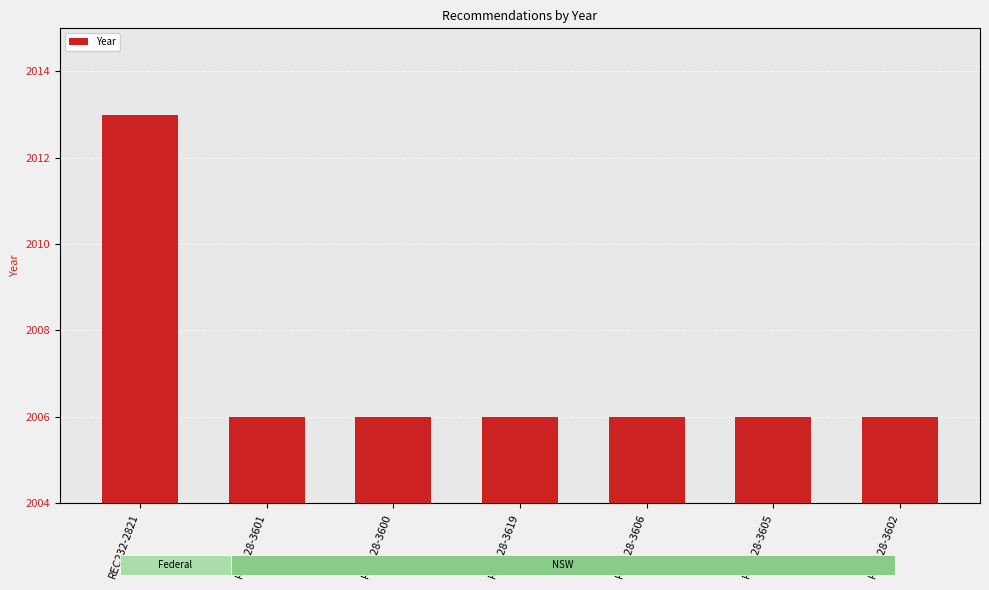

How many values are between 2006 and 2007?

6